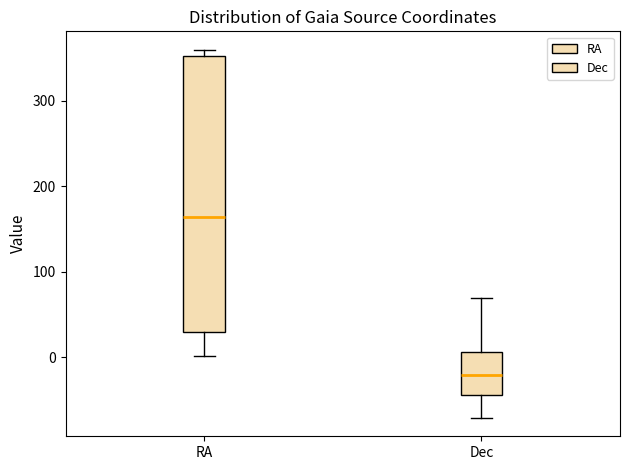

Which box is the tallest, from its lower edge to its upper edge?

RA